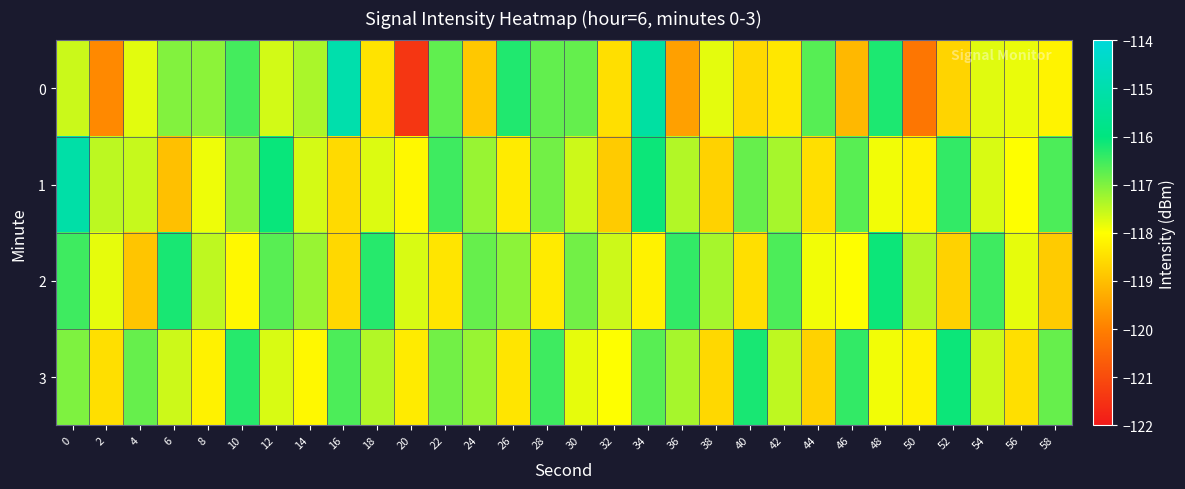

Which series has the largest total across all categories?

3